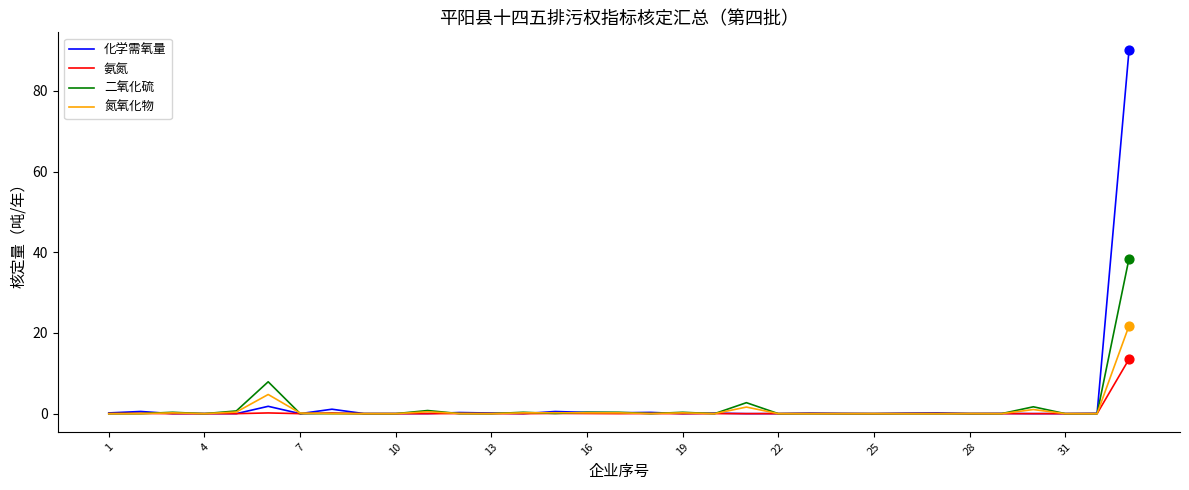

Which series has the largest range (max minus min)?

化学需氧量